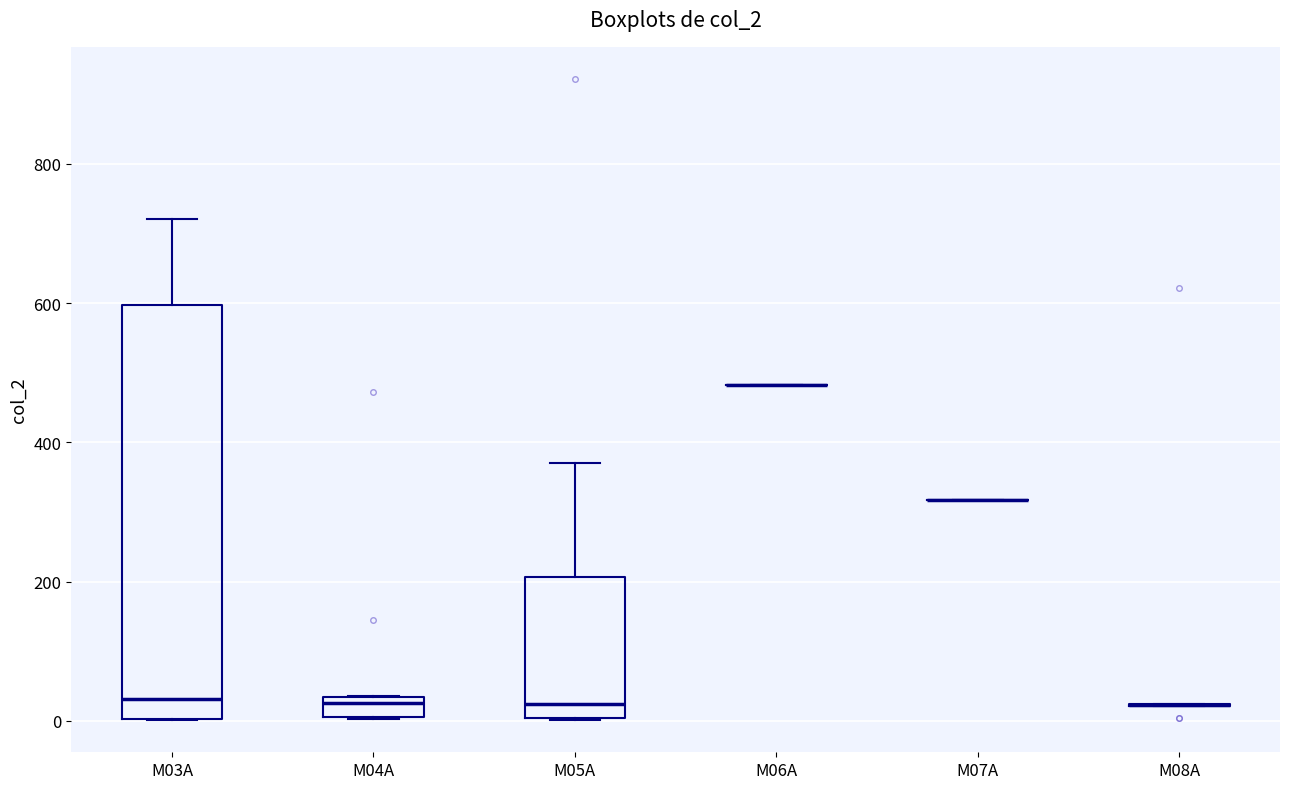

Where is the upper edge of the box for M05A on the y-axis? The values are not printed on the chart, so give them approximately, as read against the axis.

200